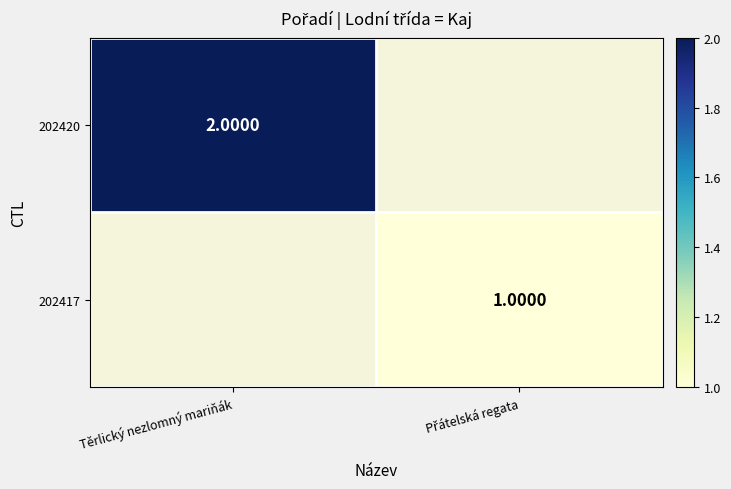

What is the lowest value of the 202420 series?

2.0